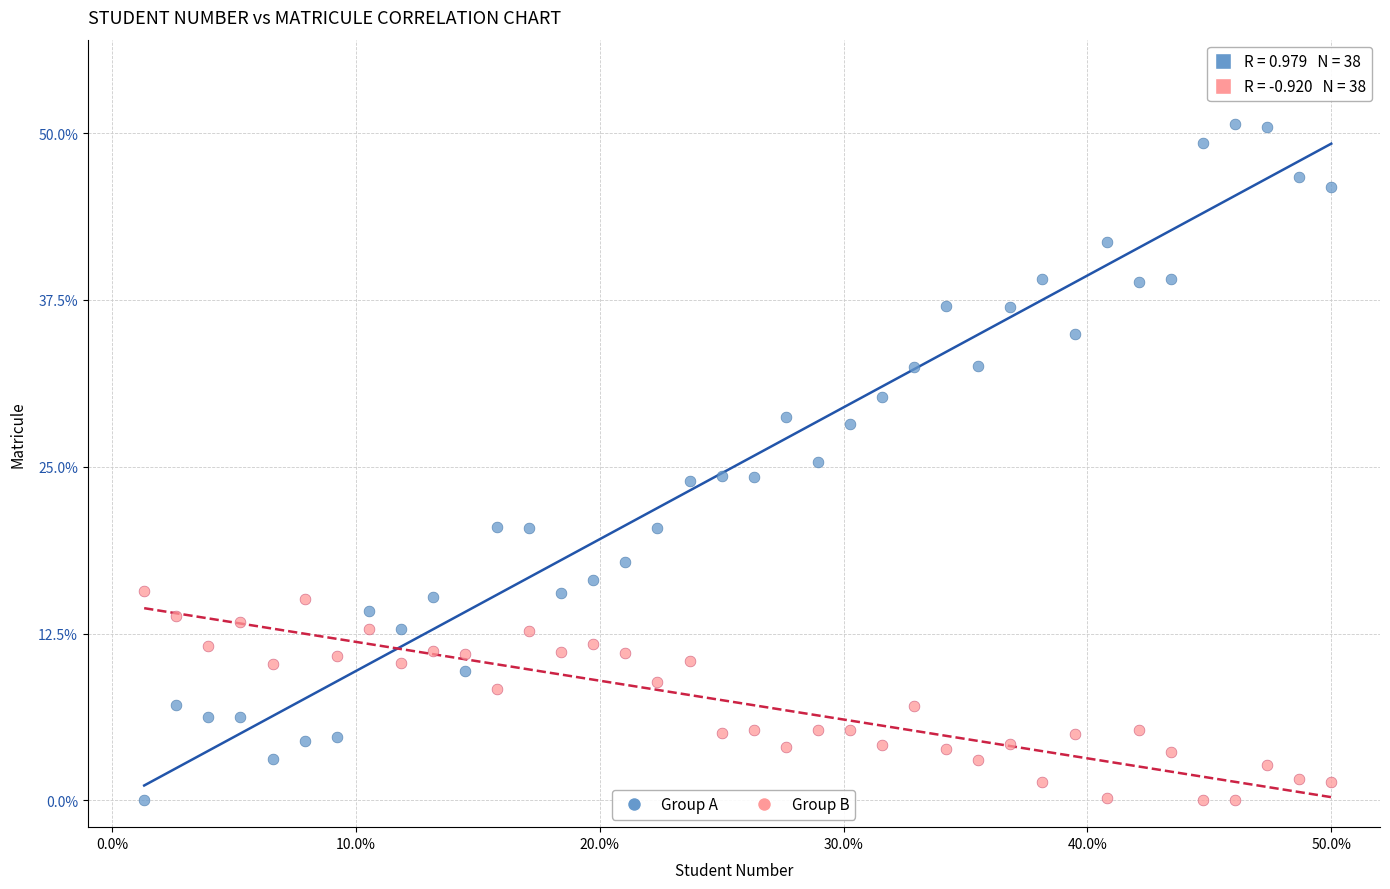

Across all data points, what is the range of Y values (max minus min)?

50.7